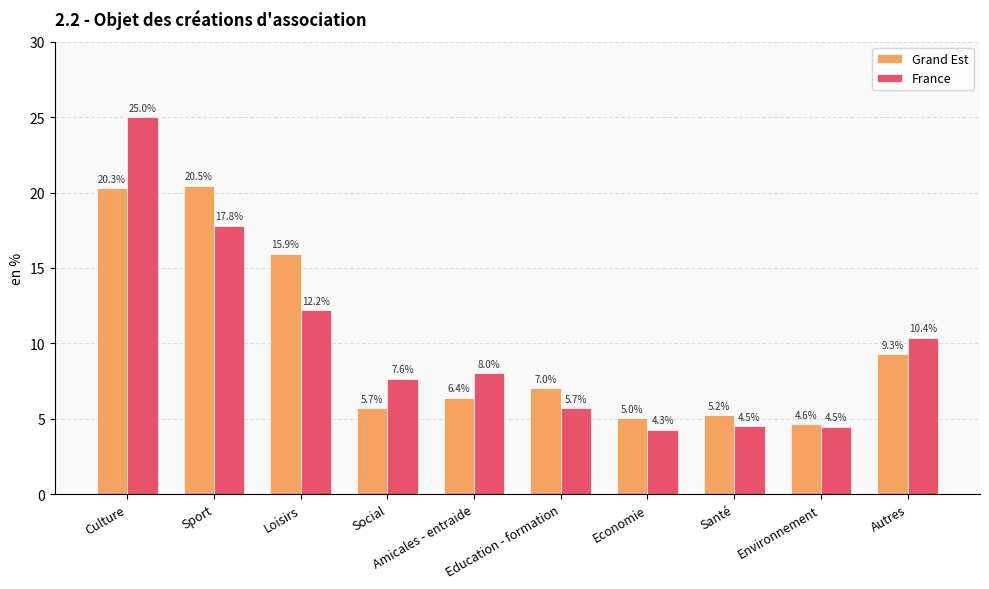

Reading left to right, transcribe all the data shown in this chart.

Grand Est: 20.3	20.5	15.9	5.7	6.4	7.0	5.0	5.2	4.6	9.3
France: 25.0	17.8	12.2	7.6	8.0	5.7	4.3	4.5	4.5	10.4